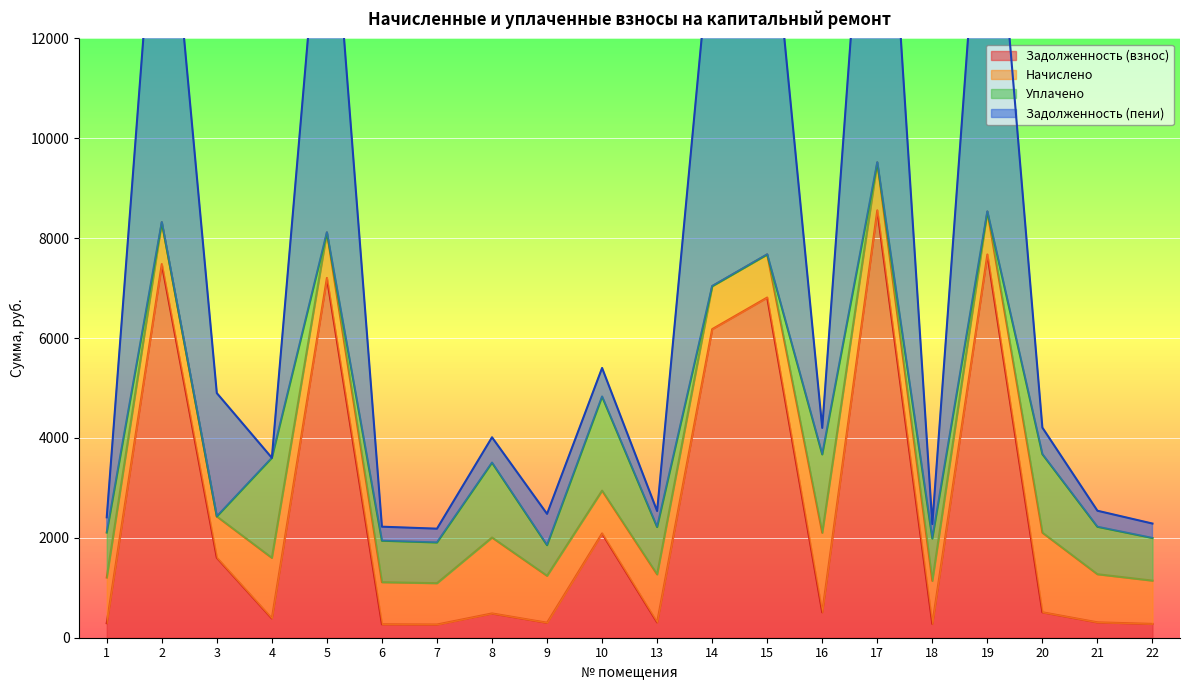

The value of Задолженность (взнос) at 10 is 2985.8. True or false?

False